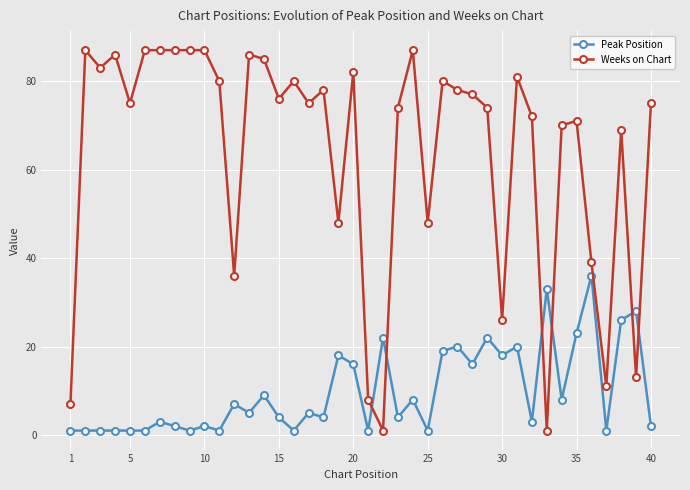

How many lines are shown in the chart?

2